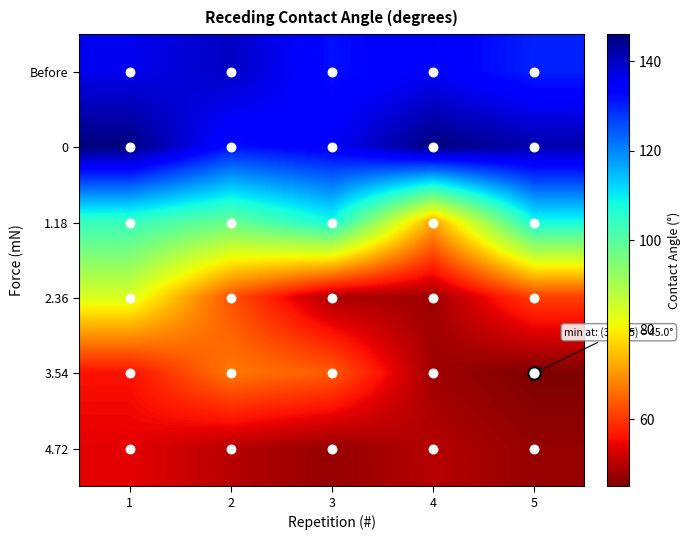

Reading left to right, extract all data points from this chart.

Before: 1=136	2=140	3=132	4=135	5=130
0: 1=146	2=132	3=135	4=146	5=142
1.18: 1=104	2=98	3=108	4=72	5=108
2.36: 1=84	2=63	3=49	4=48	5=61
3.54: 1=56	2=67	3=64	4=48	5=45
4.72: 1=54	2=50	3=47	4=50	5=47